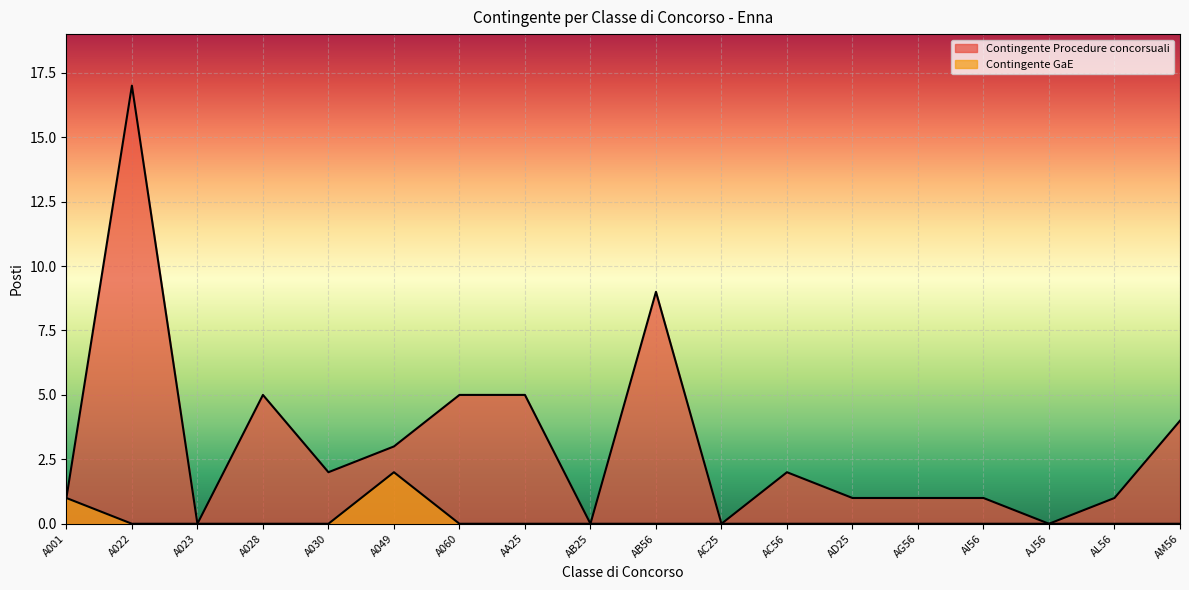

True or false: Contingente Procedure concorsuali and Contingente GaE cross at least once.

False